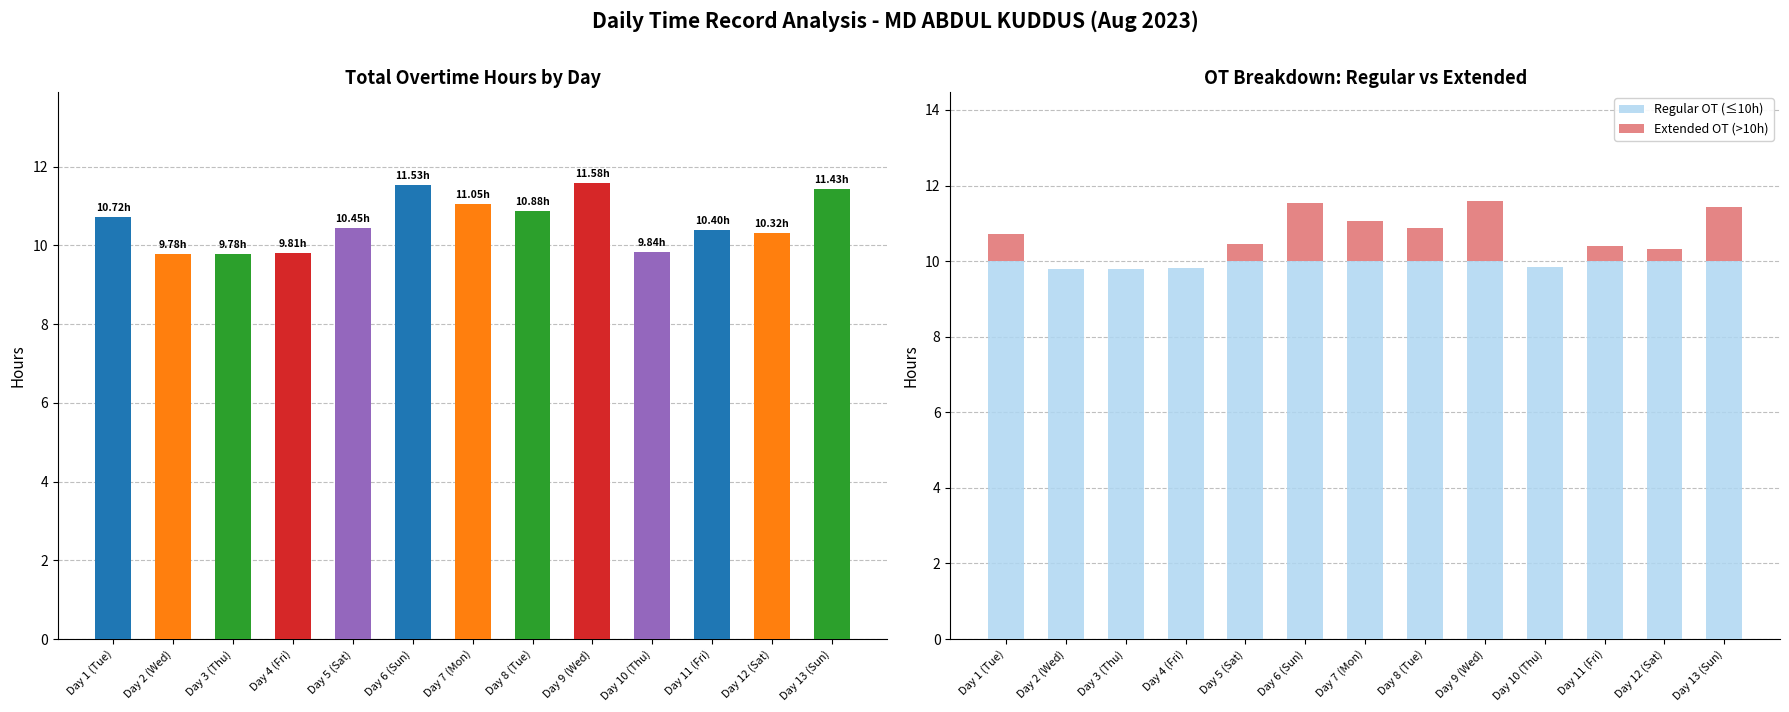

Reading left to right, transcribe all the data shown in this chart.

Overtime (hours): Day 1 (Tue)=10.7	Day 2 (Wed)=9.8	Day 3 (Thu)=9.8	Day 4 (Fri)=9.8	Day 5 (Sat)=10.4	Day 6 (Sun)=11.5	Day 7 (Mon)=11.1	Day 8 (Tue)=10.9	Day 9 (Wed)=11.6	Day 10 (Thu)=9.8	Day 11 (Fri)=10.4	Day 12 (Sat)=10.3	Day 13 (Sun)=11.4
Regular OT (≤10h): Day 1 (Tue)=10.0	Day 2 (Wed)=9.8	Day 3 (Thu)=9.8	Day 4 (Fri)=9.8	Day 5 (Sat)=10.0	Day 6 (Sun)=10.0	Day 7 (Mon)=10.0	Day 8 (Tue)=10.0	Day 9 (Wed)=10.0	Day 10 (Thu)=9.8	Day 11 (Fri)=10.0	Day 12 (Sat)=10.0	Day 13 (Sun)=10.0
Extended OT (>10h): Day 1 (Tue)=0.7	Day 2 (Wed)=0.0	Day 3 (Thu)=0.0	Day 4 (Fri)=0.0	Day 5 (Sat)=0.4	Day 6 (Sun)=1.5	Day 7 (Mon)=1.1	Day 8 (Tue)=0.9	Day 9 (Wed)=1.6	Day 10 (Thu)=0.0	Day 11 (Fri)=0.4	Day 12 (Sat)=0.3	Day 13 (Sun)=1.4